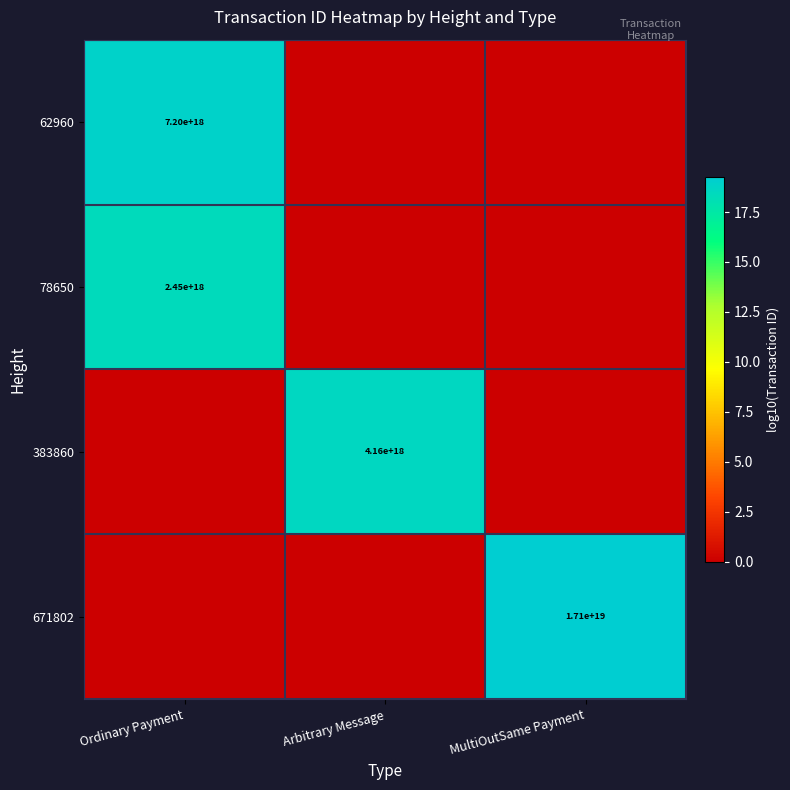

The value of 383860 at Arbitrary Message is 7201711818524541952. True or false?

False